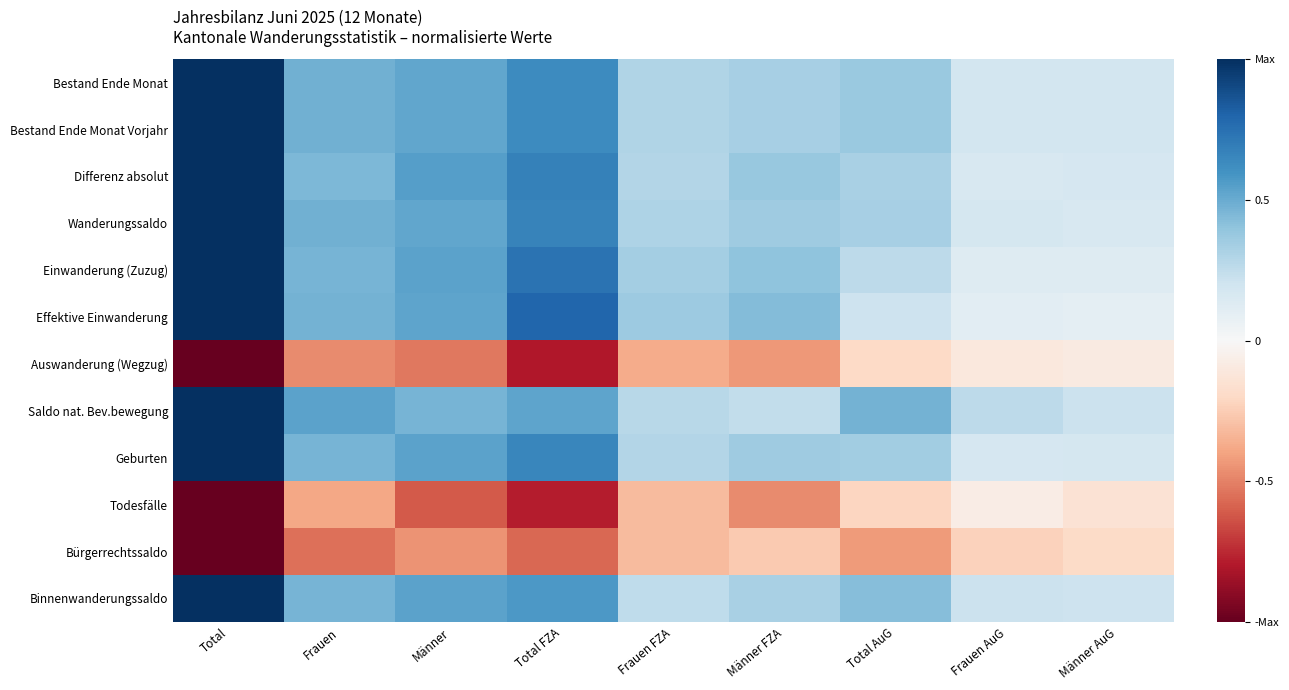

Reading left to right, what are all the values shown in this chart?

Bestand Ende Monat: Total=1.0	Frauen=0.5	Männer=0.5	Total FZA=0.6	Frauen FZA=0.3	Männer FZA=0.3	Total AuG=0.4	Frauen AuG=0.2	Männer AuG=0.2
Bestand Ende Monat Vorjahr: Total=1.0	Frauen=0.5	Männer=0.5	Total FZA=0.6	Frauen FZA=0.3	Männer FZA=0.3	Total AuG=0.4	Frauen AuG=0.2	Männer AuG=0.2
Differenz absolut: Total=1.0	Frauen=0.4	Männer=0.6	Total FZA=0.7	Frauen FZA=0.3	Männer FZA=0.4	Total AuG=0.3	Frauen AuG=0.2	Männer AuG=0.2
Wanderungssaldo: Total=1.0	Frauen=0.5	Männer=0.5	Total FZA=0.7	Frauen FZA=0.3	Männer FZA=0.4	Total AuG=0.3	Frauen AuG=0.2	Männer AuG=0.2
Einwanderung (Zuzug): Total=1.0	Frauen=0.5	Männer=0.5	Total FZA=0.7	Frauen FZA=0.3	Männer FZA=0.4	Total AuG=0.3	Frauen AuG=0.1	Männer AuG=0.1
Effektive Einwanderung: Total=1.0	Frauen=0.5	Männer=0.5	Total FZA=0.8	Frauen FZA=0.4	Männer FZA=0.4	Total AuG=0.2	Frauen AuG=0.1	Männer AuG=0.1
Auswanderung (Wegzug): Total=-1.0	Frauen=-0.5	Männer=-0.5	Total FZA=-0.8	Frauen FZA=-0.4	Männer FZA=-0.4	Total AuG=-0.2	Frauen AuG=-0.1	Männer AuG=-0.1
Saldo nat. Bev.bewegung: Total=1.0	Frauen=0.5	Männer=0.5	Total FZA=0.5	Frauen FZA=0.3	Männer FZA=0.2	Total AuG=0.5	Frauen AuG=0.3	Männer AuG=0.2
Geburten: Total=1.0	Frauen=0.5	Männer=0.5	Total FZA=0.7	Frauen FZA=0.3	Männer FZA=0.4	Total AuG=0.3	Frauen AuG=0.2	Männer AuG=0.2
Todesfälle: Total=-1.0	Frauen=-0.4	Männer=-0.6	Total FZA=-0.8	Frauen FZA=-0.3	Männer FZA=-0.5	Total AuG=-0.2	Frauen AuG=-0.1	Männer AuG=-0.1
Bürgerrechtssaldo: Total=-1.0	Frauen=-0.5	Männer=-0.5	Total FZA=-0.6	Frauen FZA=-0.3	Männer FZA=-0.3	Total AuG=-0.4	Frauen AuG=-0.2	Männer AuG=-0.2
Binnenwanderungssaldo: Total=1.0	Frauen=0.5	Männer=0.5	Total FZA=0.6	Frauen FZA=0.3	Männer FZA=0.3	Total AuG=0.4	Frauen AuG=0.2	Männer AuG=0.2